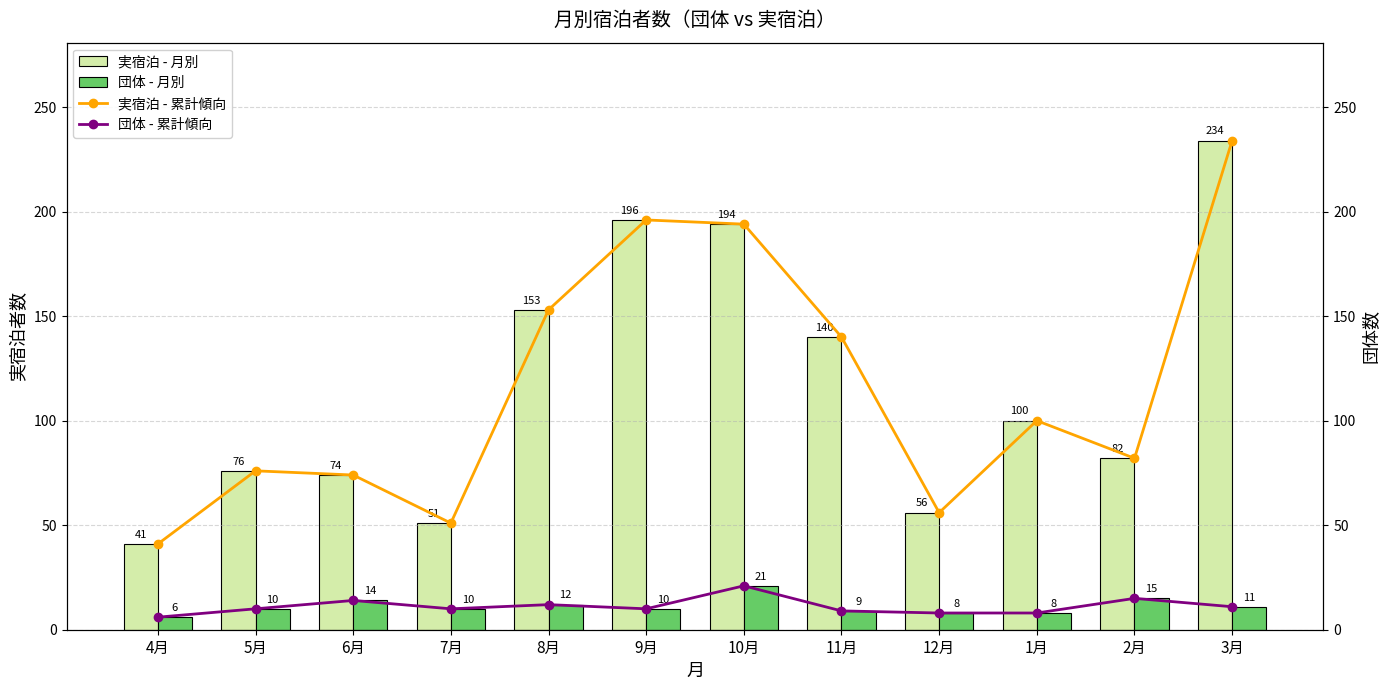

How many values in the 団体 - 月別 series are below 10?

4